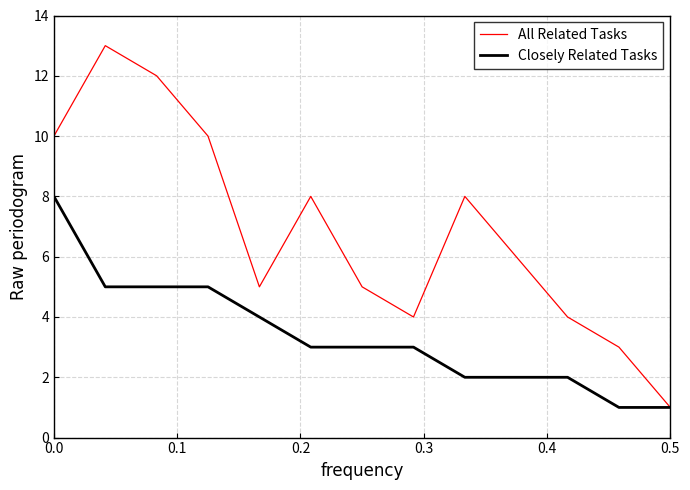

Which series has the widest spread of values?

All Related Tasks